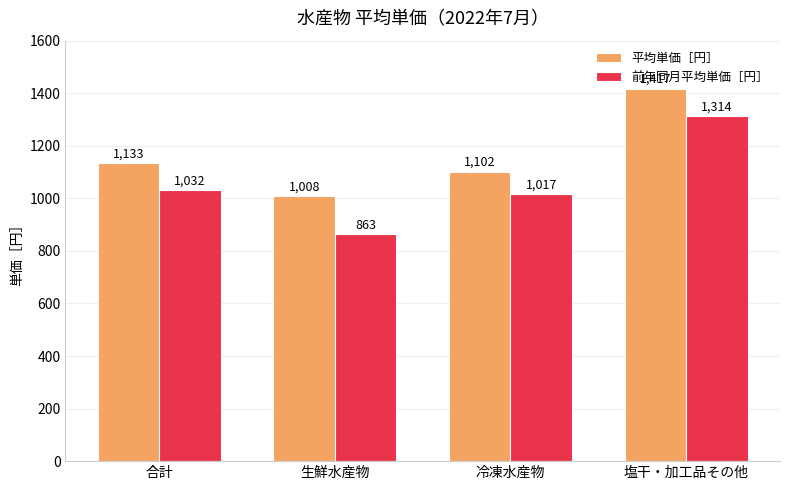

Reading left to right, extract all data points from this chart.

平均単価［円］: 1133	1008	1102	1417
前年同月平均単価［円］: 1032	863	1017	1314